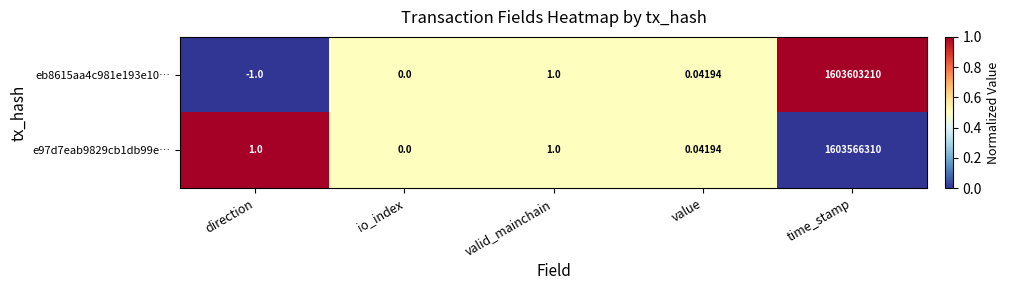

List the labels in order of eb8615aa4c981e193e10… value, smallest first.

direction, io_index, value, valid_mainchain, time_stamp